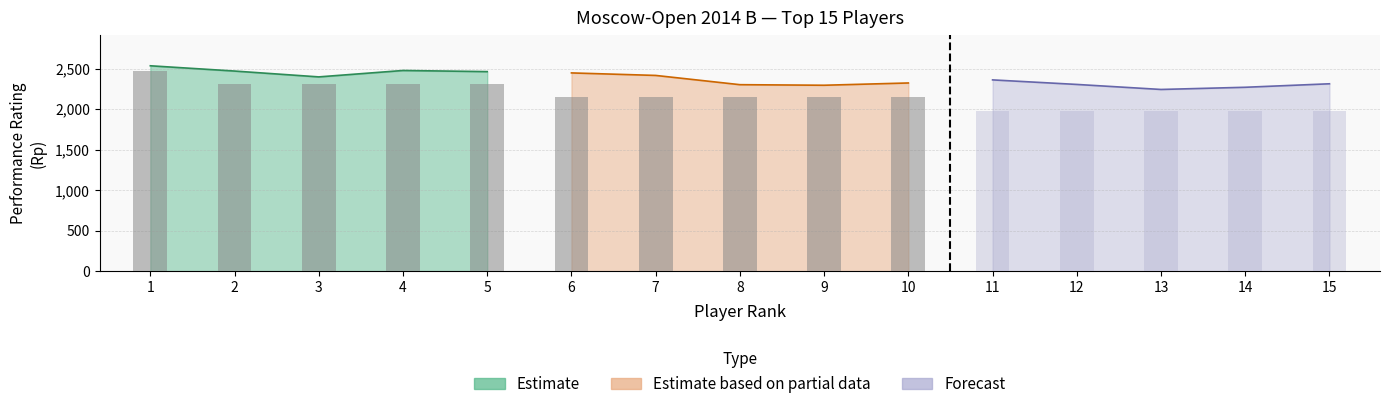

What is the maximum value shown in the chart?

2534.0